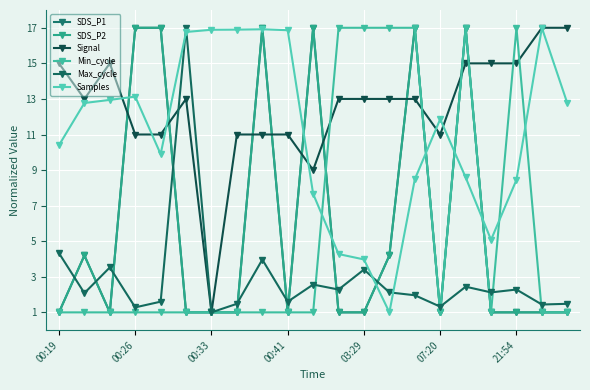

How many categories are shown in the chart?

21